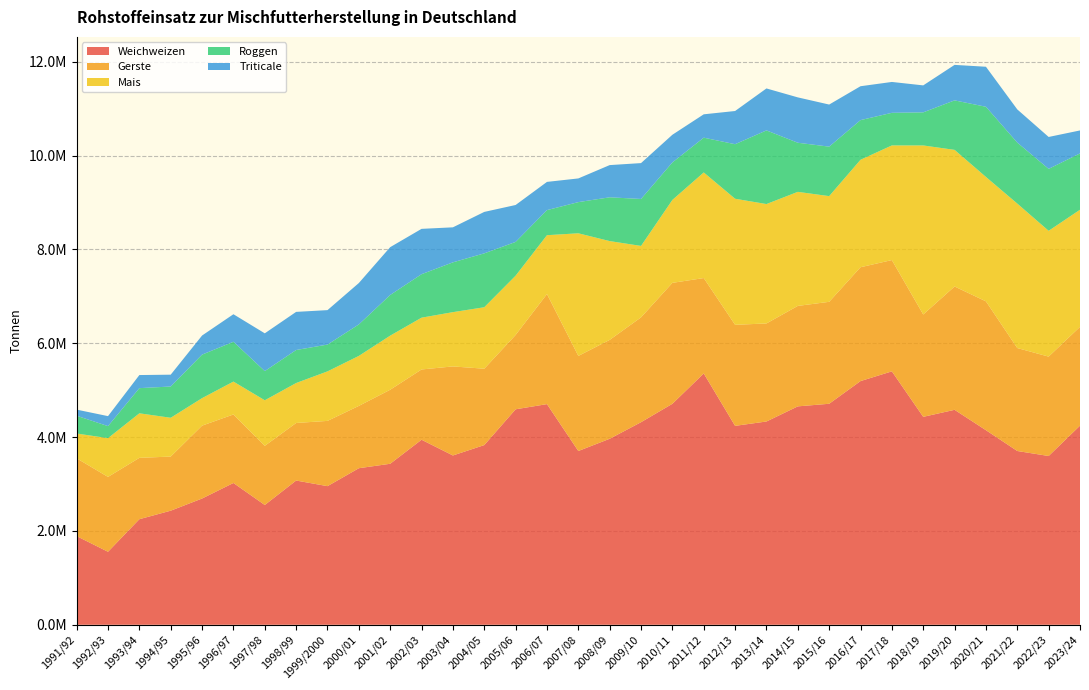

Reading left to right, what are all the values shown in this chart?

Weichweizen: 1889435	1555782	2250270	2431752	2691168	3022330	2553073	3074486	2954736	3337105	3431979	3944252	3608848	3830315	4593290	4703561	3703980	3964885	4318227	4710569	5357267	4240219	4333177	4655758	4711149	5194791	5402166	4432383	4582156	4147709	3704328	3597618	4244862
Gerste: 1658984	1595953	1308091	1153728	1553849	1460818	1261193	1227107	1391334	1328763	1578335	1498321	1898445	1628175	1584690	2346320	2027121	2108036	2235043	2578255	2033876	2154233	2090172	2141703	2173404	2426981	2372535	2182383	2629349	2746990	2194748	2118735	2106347
Mais: 528602	826406	949356	827270	585967	700989	971386	851859	1055545	1065752	1153102	1104005	1157105	1310411	1263576	1255051	2614263	2106366	1522868	1768212	2251277	2687285	2545373	2431469	2253189	2290994	2443893	3603316	2912250	2652035	3079508	2682113	2496182
Roggen: 378676	256651	536504	666344	927955	848718	622018	703855	571418	670859	867326	926930	1061827	1148915	720055	534637	664705	933389	1000838	799008	741500	1162850	1570032	1046787	1054886	845558	695183	705487	1055230	1495885	1300481	1320272	1201163
Triticale: 130492	212718	279084	252224	406942	586815	805093	812558	734347	882587	1019145	966489	746232	883213	787098	601412	504899	686580	764774	590018	497783	707714	894624	966901	897239	722186	657963	574840	756596	853071	707057	680280	489401